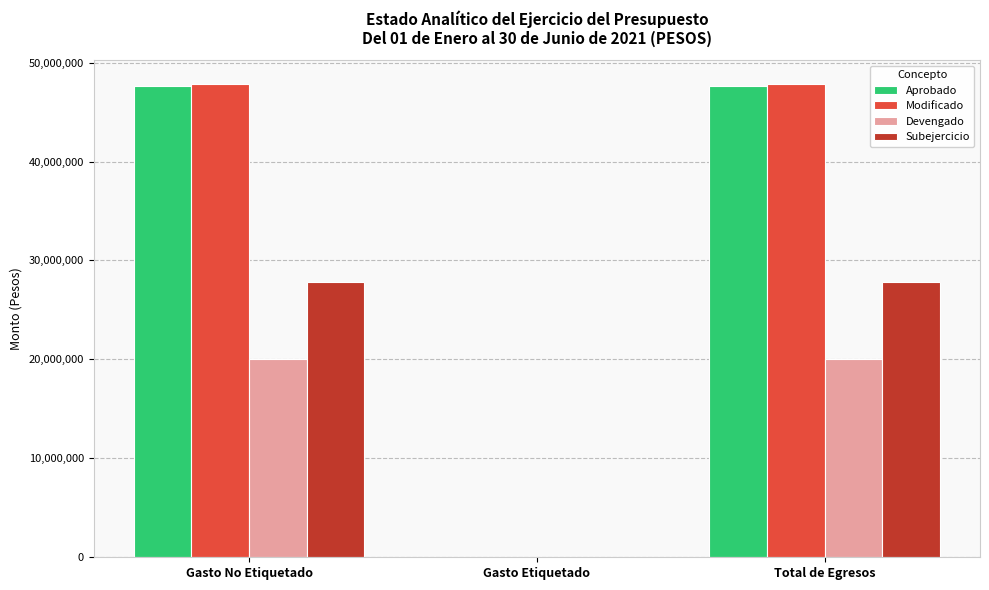

Is the value of Devengado at Gasto No Etiquetado greater than the value of Aprobado at Total de Egresos?

No